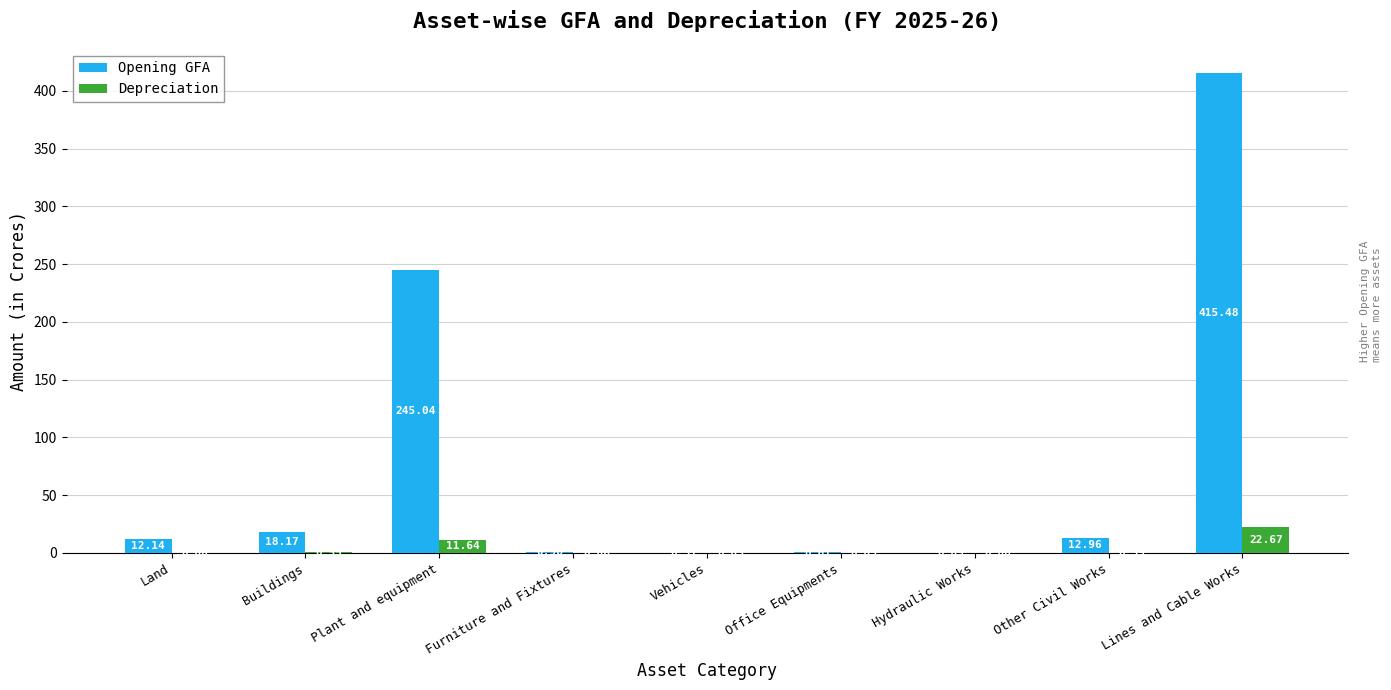

Which category has the highest value in the Depreciation series?

Lines and Cable Works